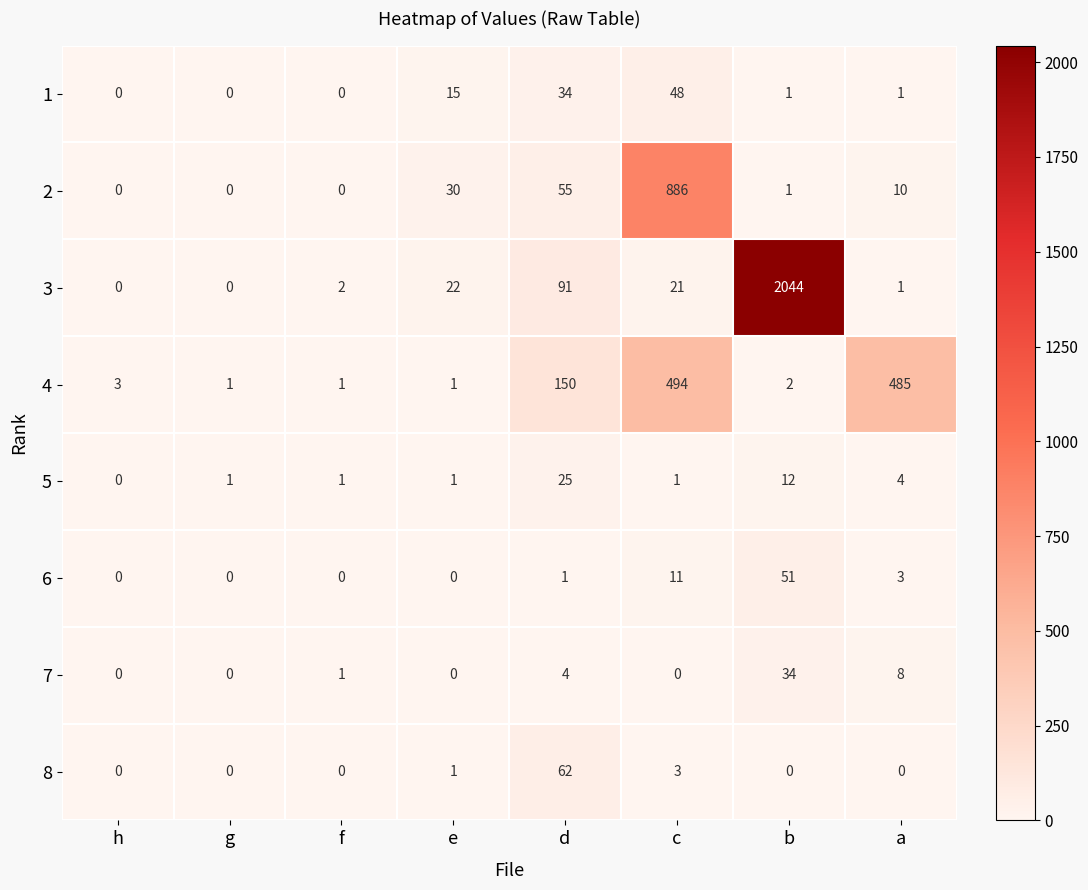

What is the sum of all 6 values?

66